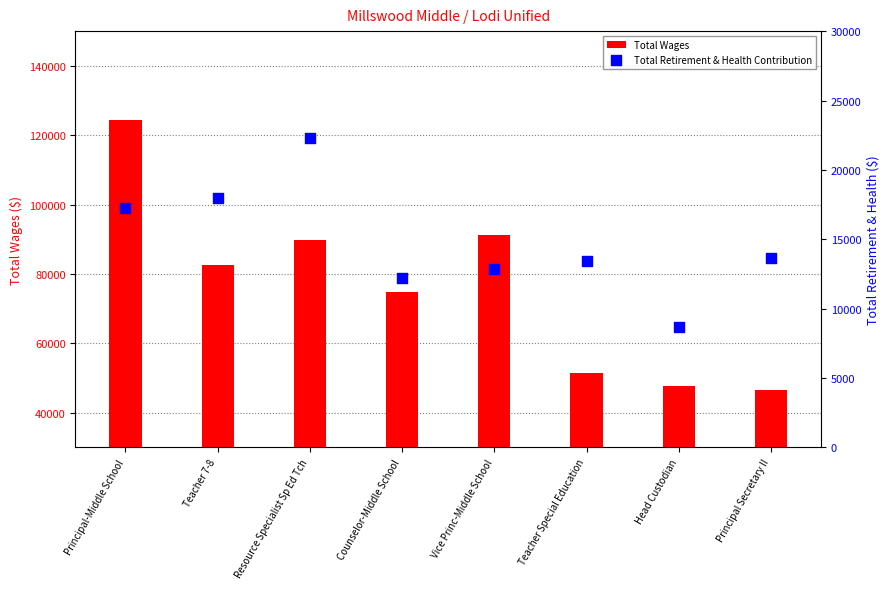

What are all the series names shown in the legend?

Total Wages, Total Retirement & Health Contribution